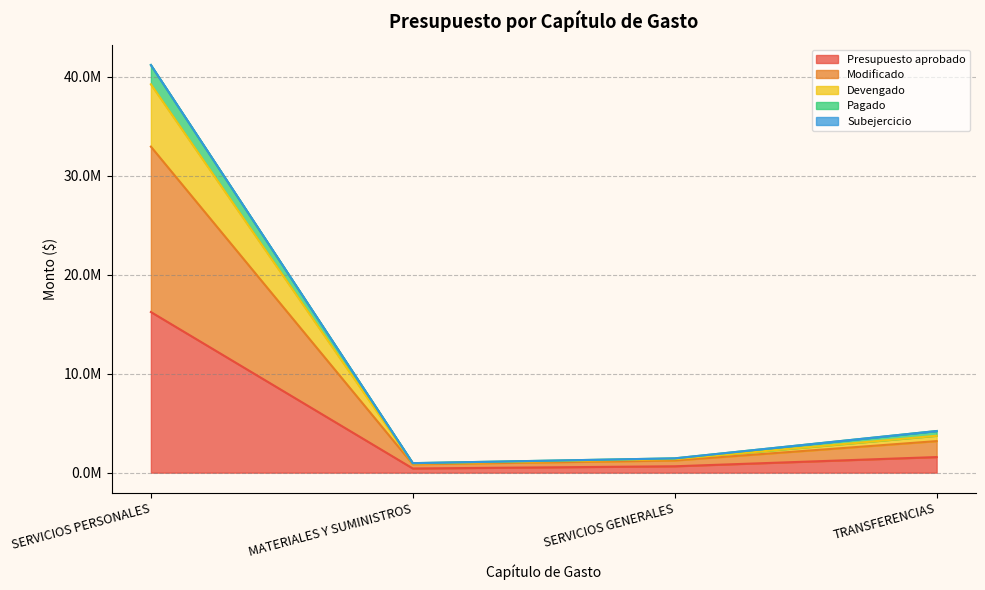

True or false: Presupuesto aprobado and Pagado intersect in this chart.

False